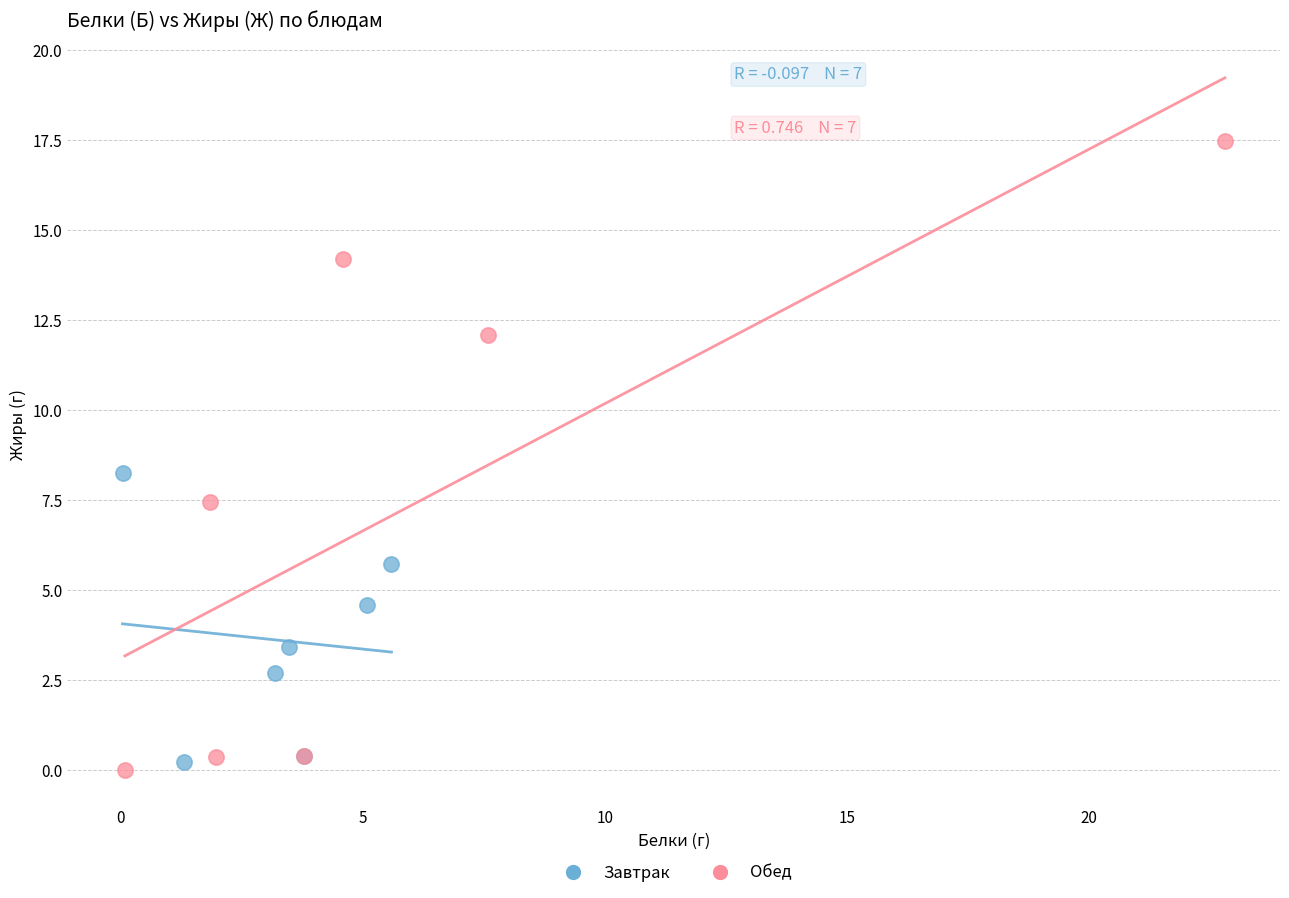

What are all the series names shown in the legend?

Завтрак, Обед